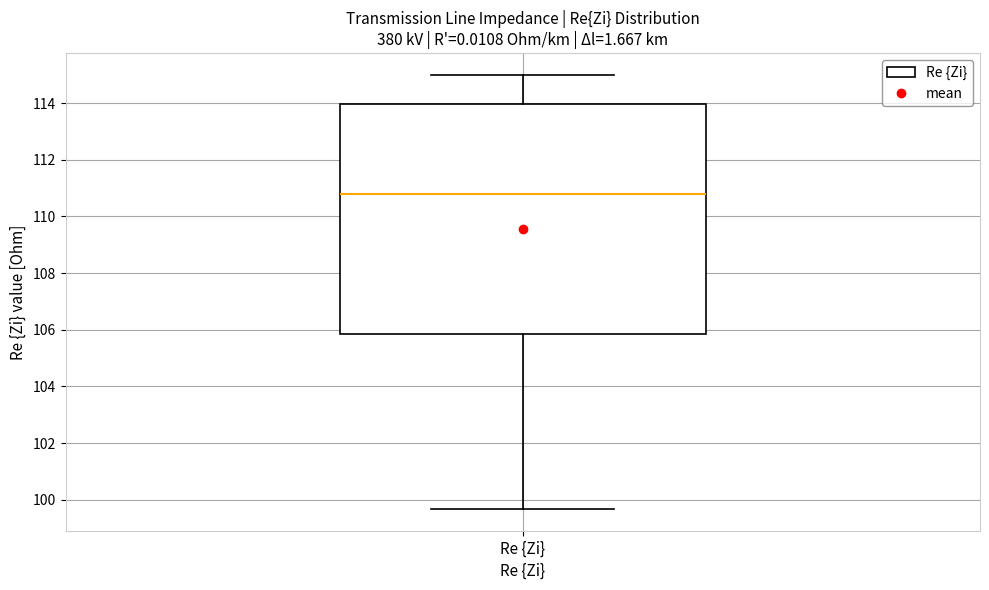

Read this box plot against the y-axis: the position of the median line, the range covered by the box, and the ends of both whiskers. The values are not printed on the chart, so give them approximately, as read against the axis.

median 110.8, box 105.8 to 114.0, whiskers 99.6 to 115.0